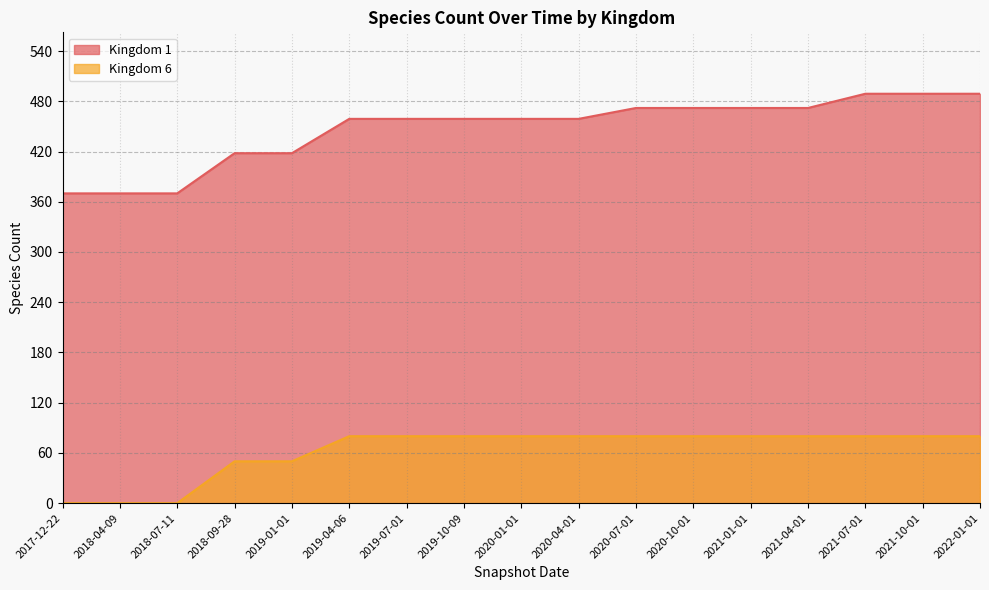

How many categories are shown in the chart?

17